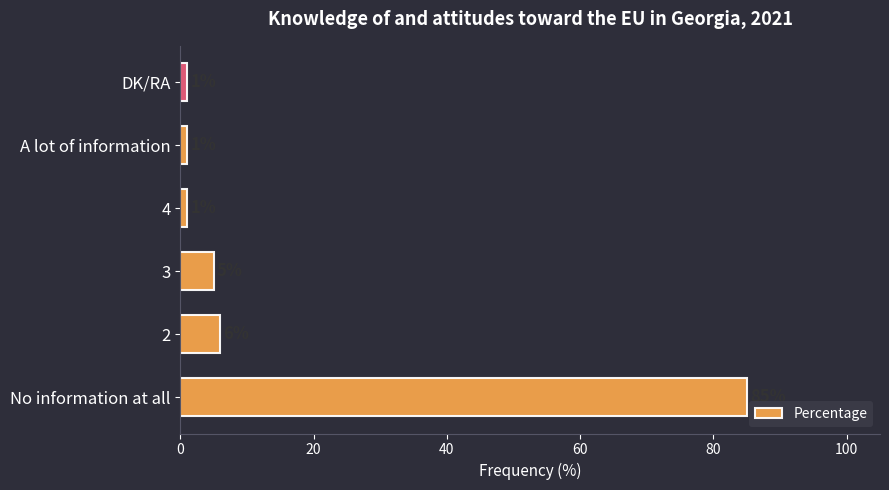

Which label corresponds to the largest value in the chart?

No information at all